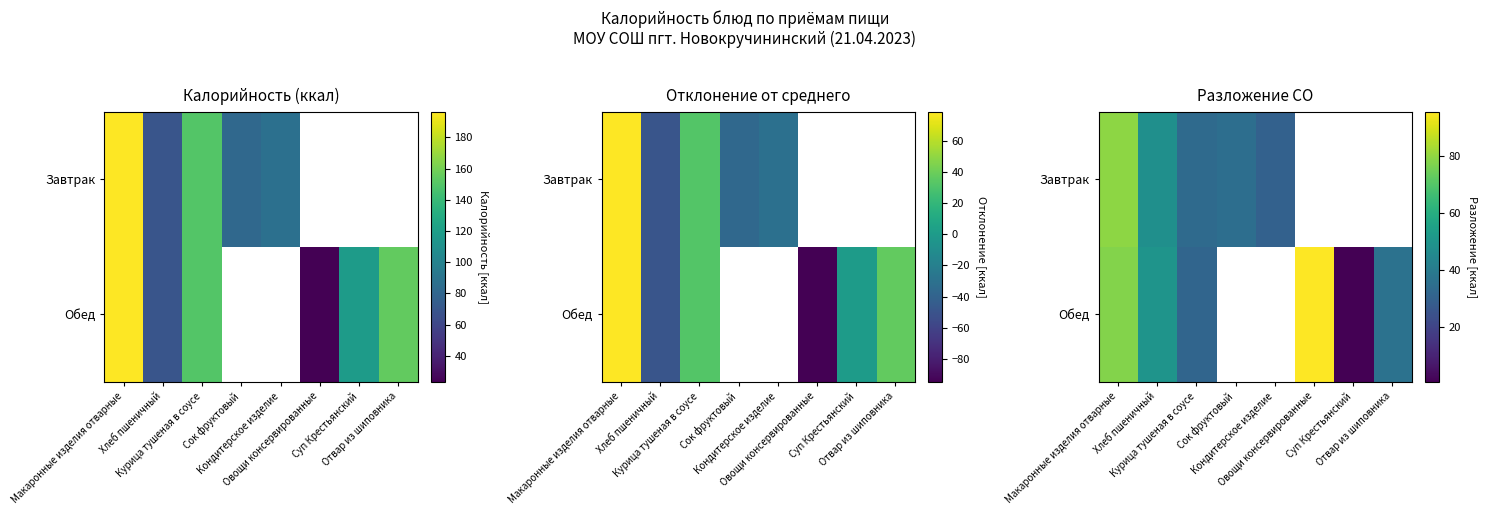

At which label does Обед first exceed 36?

Макаронные изделия отварные